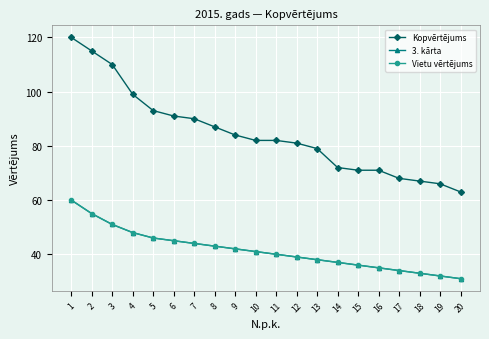

How many data points in Kopvērtējums are less than 82?

9